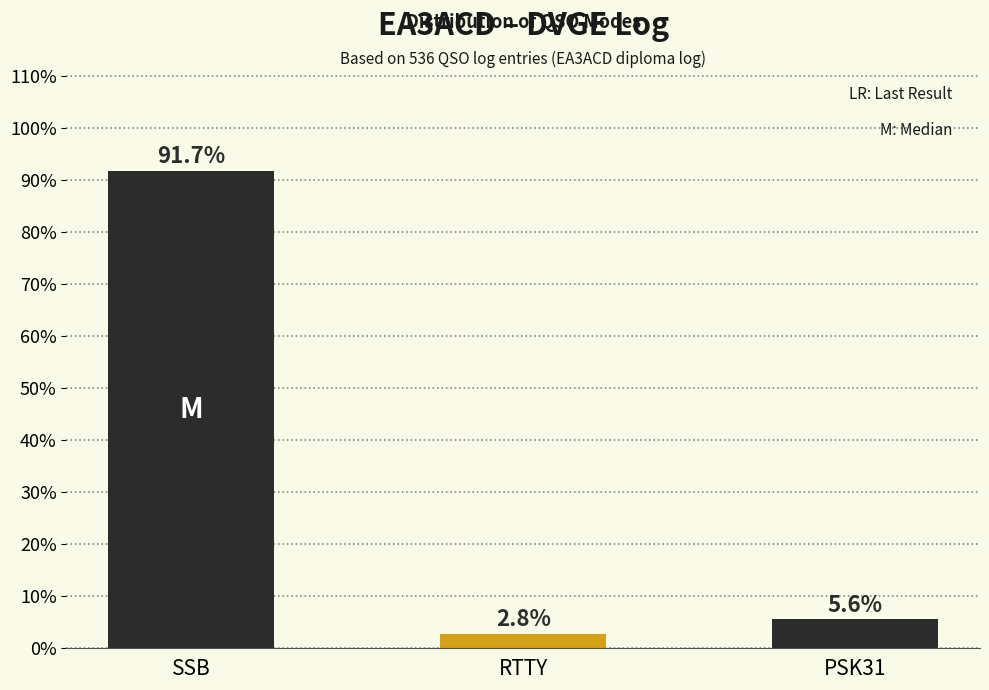

Reading left to right, what are all the values shown in this chart?

91.7	2.8	5.6